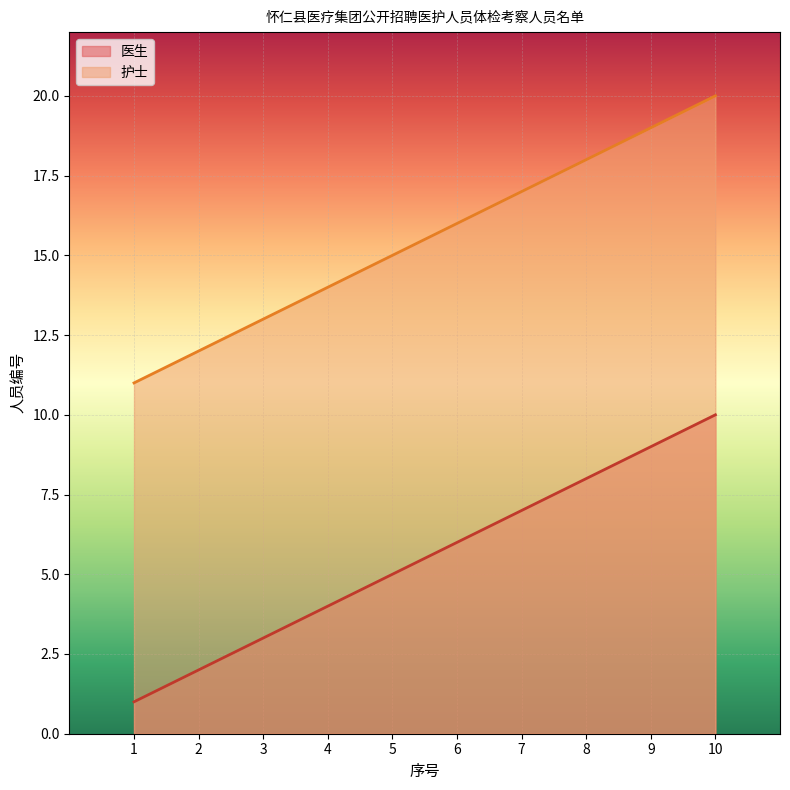

Between 1 and 5, which series saw the biggest shift?

医生